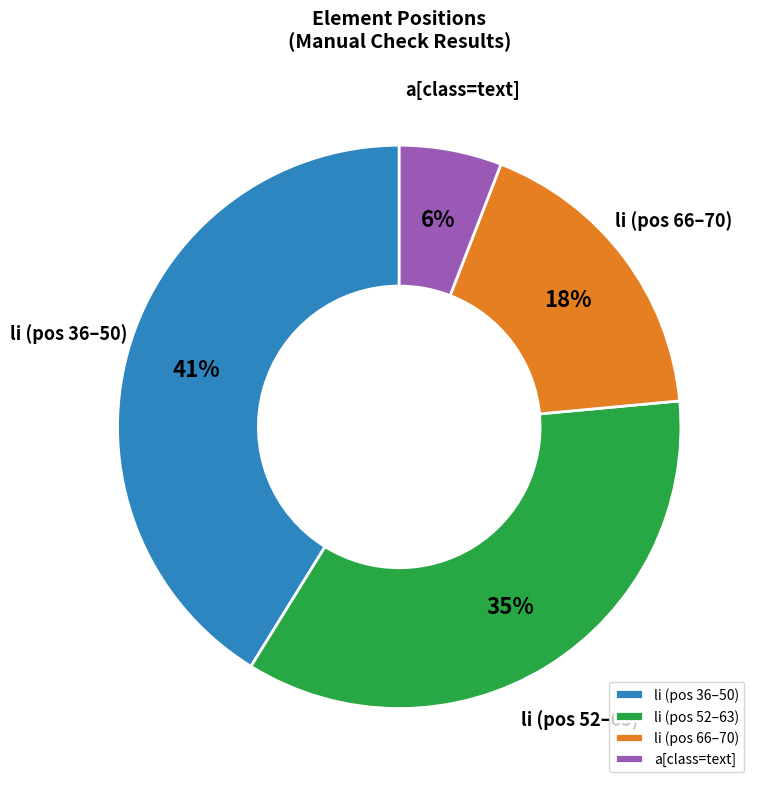

Which slice is the largest?

li (pos 36–50)